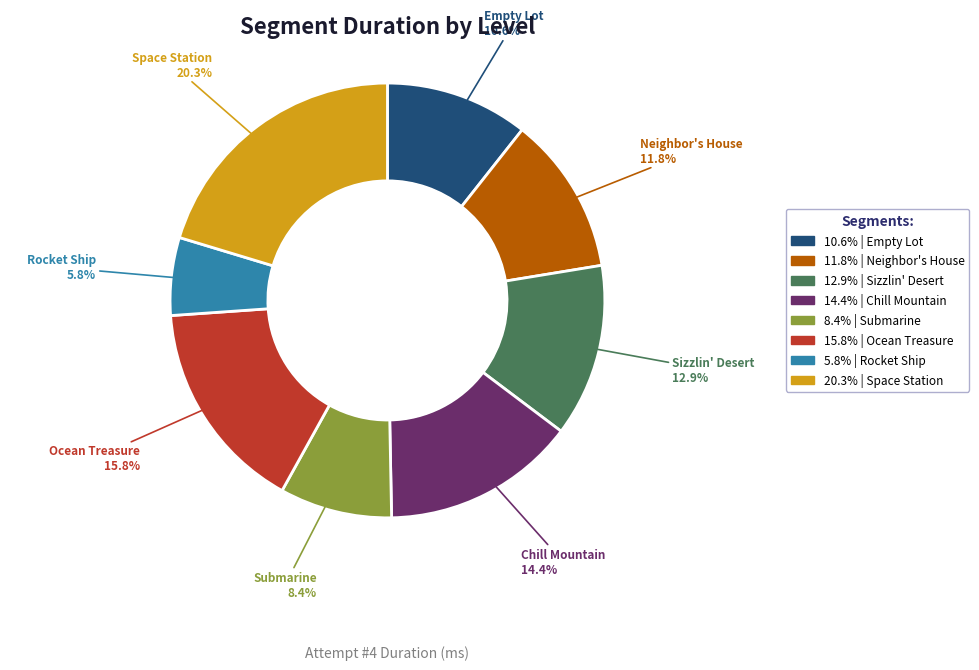

Is there any slice that represents more than half of the pie?

No